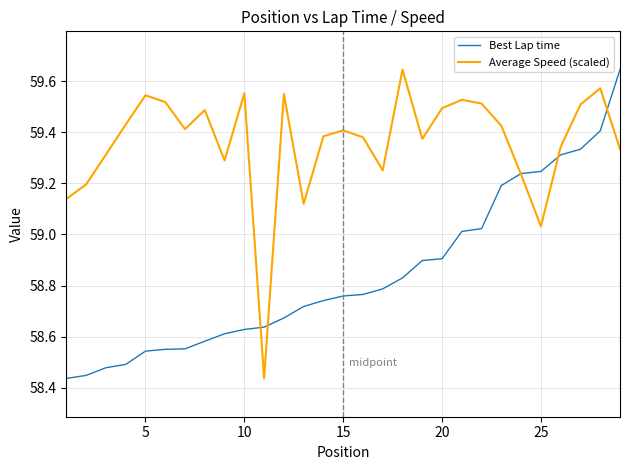

How many times do Best Lap time and Average Speed (scaled) cross each other?

5